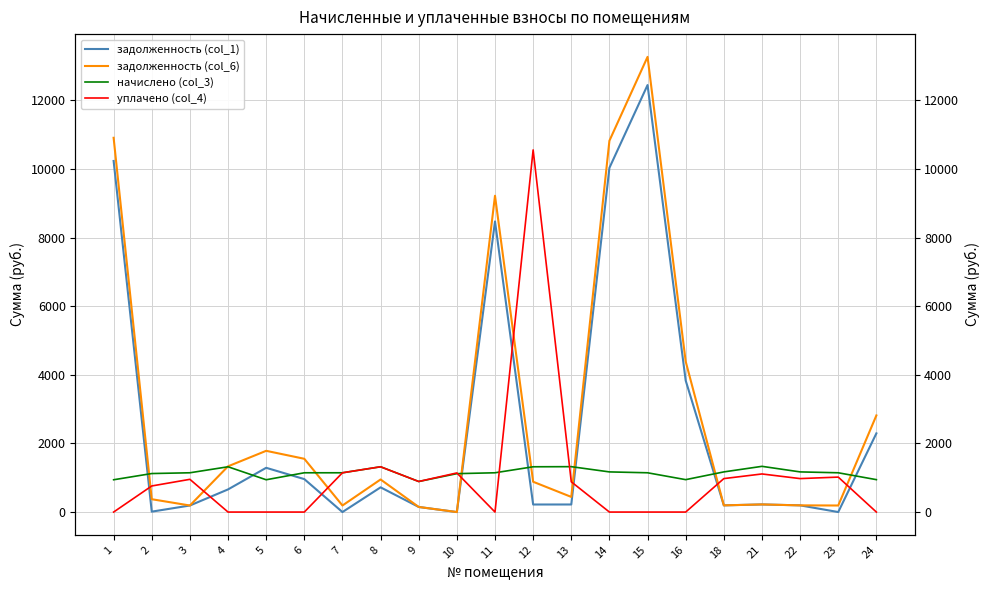

Reading left to right, what are all the values shown in this chart?

задолженность (col_1): 10232.9	12.0	190.8	659.9	1289.8	960.1	0.0	720.2	148.4	0.0	8470.5	219.9	220.5	10032.6	12445.4	3833.3	195.0	222.1	195.0	0.0	2293.2
задолженность (col_6): 10908.5	374.2	190.8	1333.0	1784.6	1552.7	190.8	949.6	148.4	0.0	9218.9	883.1	441.0	10822.9	13267.1	4389.2	195.0	222.1	195.0	190.8	2816.1
начислено (col_3): 941.3	1122.5	1144.8	1319.7	941.3	1144.8	1144.8	1319.7	890.4	1119.4	1144.8	1319.7	1322.9	1170.2	1144.8	944.5	1170.2	1332.4	1170.2	1144.8	944.5
уплачено (col_4): 0.0	760.4	954.0	0.0	0.0	0.0	1144.4	1319.7	890.4	1140.0	0.0	10555.0	881.9	0.0	0.0	0.0	975.2	1110.3	975.2	1018.8	0.0